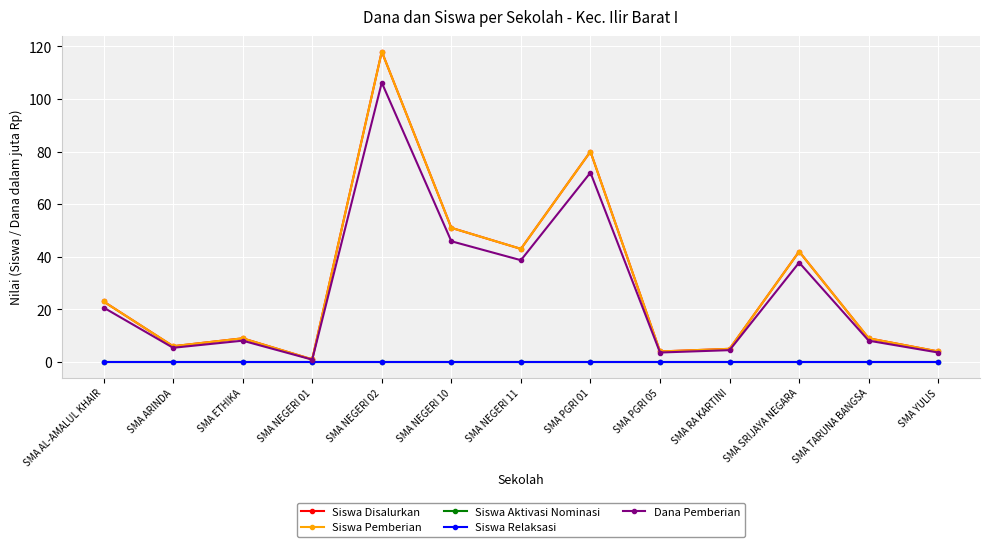

Is it true that Dana Pemberian equals 37.8 at SMA SRIJAYA NEGARA?

True